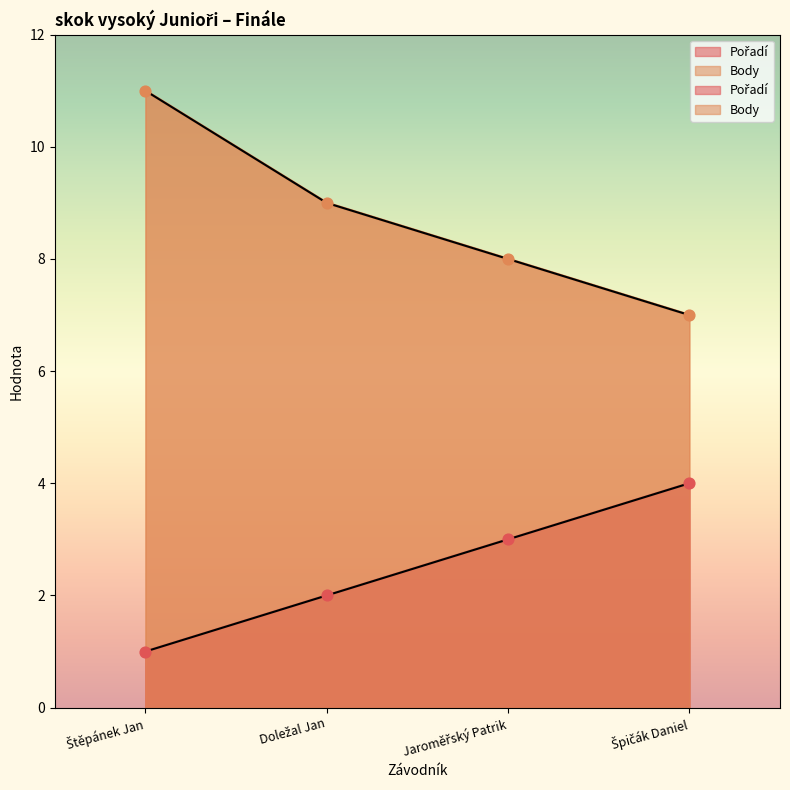

At how many categories does at least one series exceed 10?

1